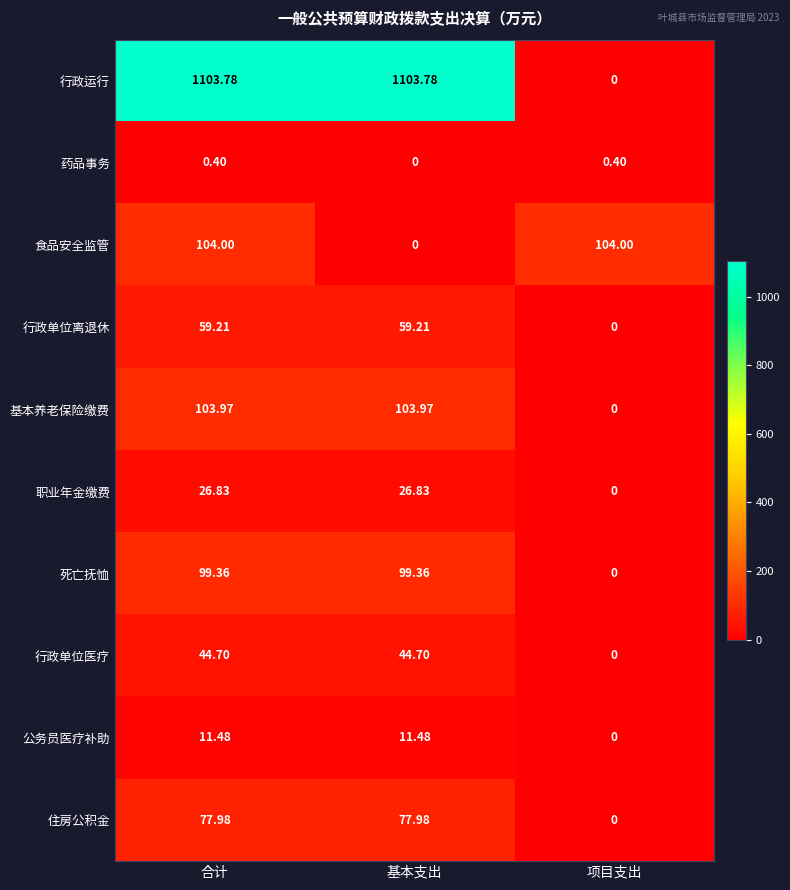

Which series has the largest total across all categories?

行政运行